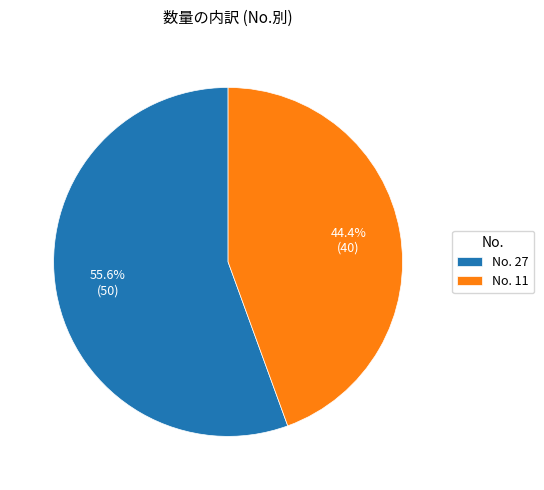

Which has a higher value, No. 11 or No. 27?

No. 27